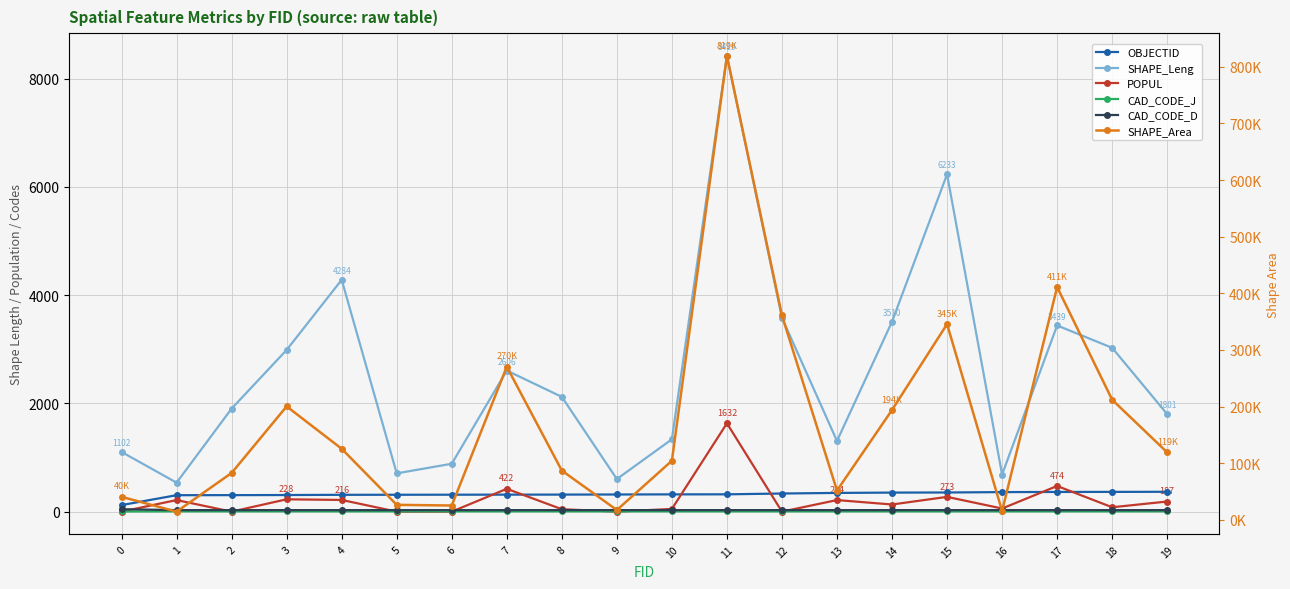

Reading left to right, list all the values displayed in this chart.

OBJECTID: 0=121.0	1=304.0	2=305.0	3=307.0	4=311.0	5=312.0	6=313.0	7=314.0	8=315.0	9=317.0	10=319.0	11=320.0	12=335.0	13=346.0	14=352.0	15=354.0	16=361.0	17=364.0	18=365.0	19=367.0
SHAPE_Leng: 0=1102.8	1=535.5	2=1904.1	3=2988.0	4=4284.1	5=707.4	6=885.2	7=2606.9	8=2120.9	9=602.2	10=1337.0	11=8419.6	12=3581.8	13=1305.7	14=3510.1	15=6233.1	16=686.1	17=3440.0	18=3027.1	19=1801.7
POPUL: 0=0.0	1=214.0	2=0.0	3=228.0	4=216.0	5=0.0	6=0.0	7=422.0	8=45.0	9=0.0	10=50.0	11=1632.0	12=0.0	13=214.0	14=132.0	15=273.0	16=58.0	17=474.0	18=81.0	19=187.0
CAD_CODE_J: 0=3.0	1=5.0	2=5.0	3=5.0	4=5.0	5=5.0	6=5.0	7=5.0	8=5.0	9=5.0	10=5.0	11=5.0	12=5.0	13=5.0	14=5.0	15=5.0	16=5.0	17=5.0	18=5.0	19=5.0
CAD_CODE_D: 0=45.0	1=28.0	2=28.0	3=28.0	4=28.0	5=28.0	6=28.0	7=28.0	8=28.0	9=28.0	10=28.0	11=28.0	12=28.0	13=28.0	14=28.0	15=28.0	16=28.0	17=28.0	18=28.0	19=28.0
SHAPE_Area: 0=40829.9	1=14663.6	2=82968.3	3=200455.8	4=125655.0	5=26684.2	6=25488.7	7=270468.8	8=87135.4	9=17534.8	10=104490.2	11=819008.9	12=361007.0	13=51908.9	14=194131.7	15=345694.9	16=15732.8	17=411134.3	18=212177.8	19=119281.0